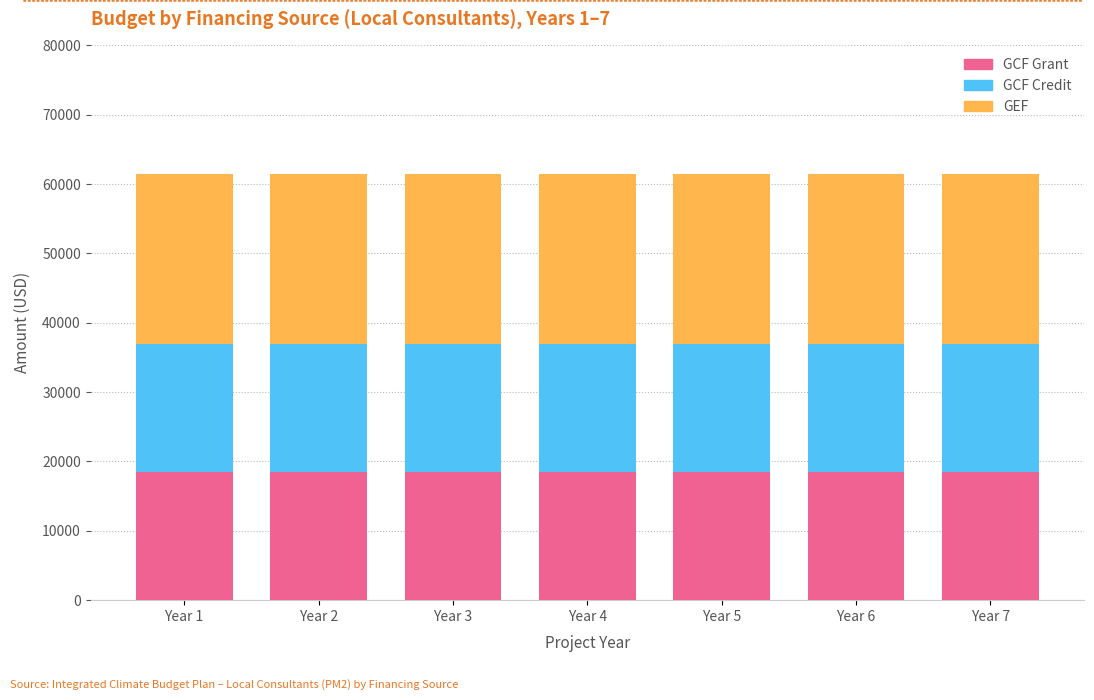

What is the highest value of the GCF Grant series?

18428.6